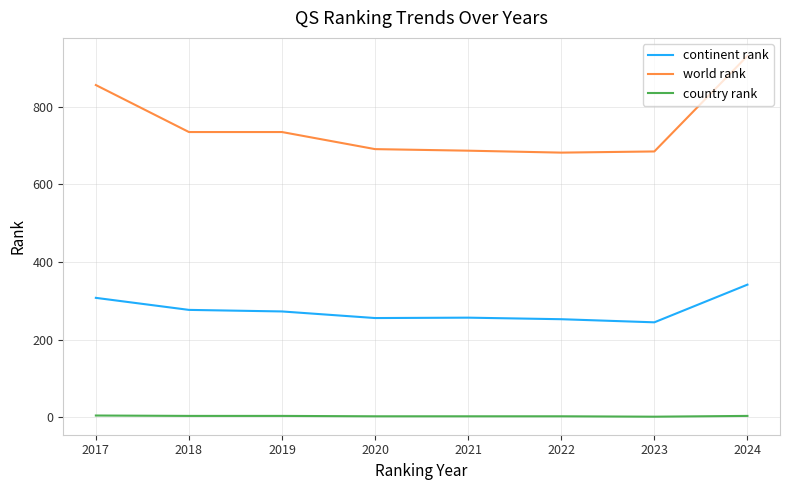

What is the minimum value for world rank?

682